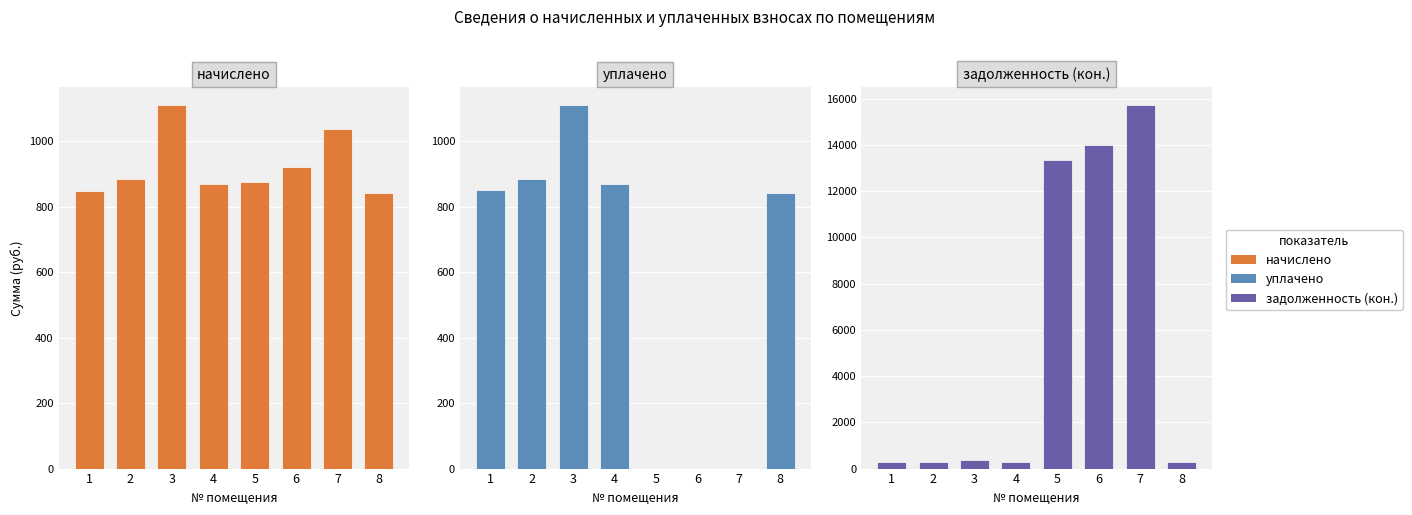

How many data points in задолженность (кон.) are less than 370?

4